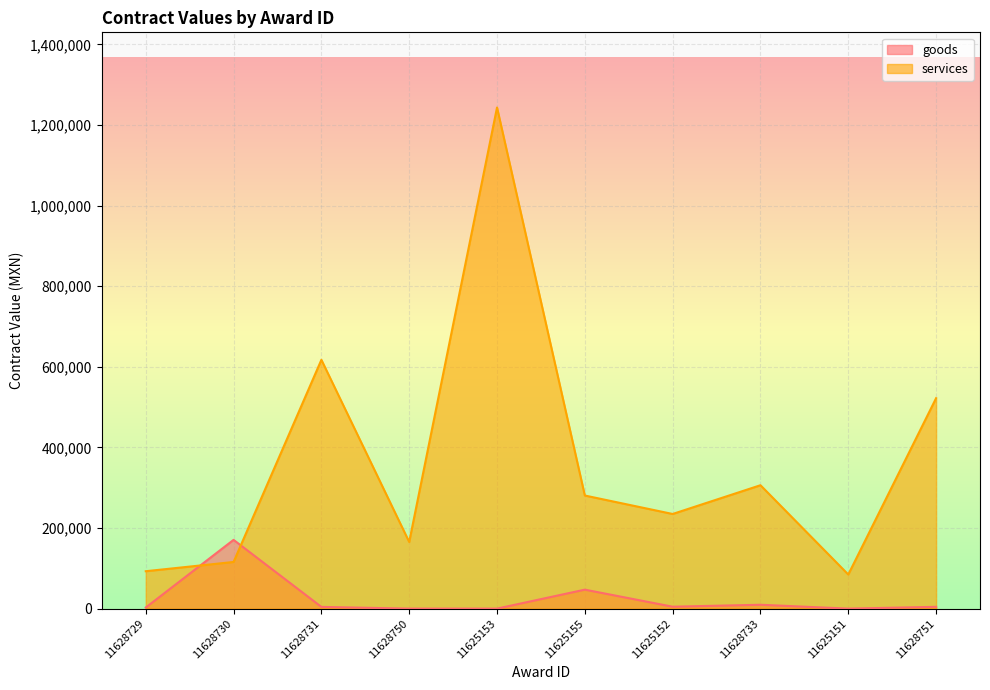

List the series in order of their peak value, lowest first.

goods, services